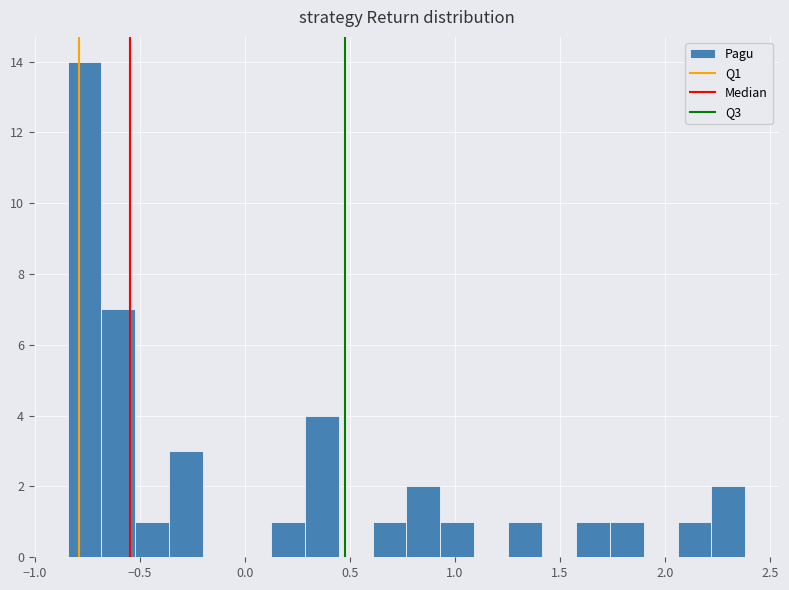

Read against the x-axis, roughly where is the centre of the tallest bar?

-0.75